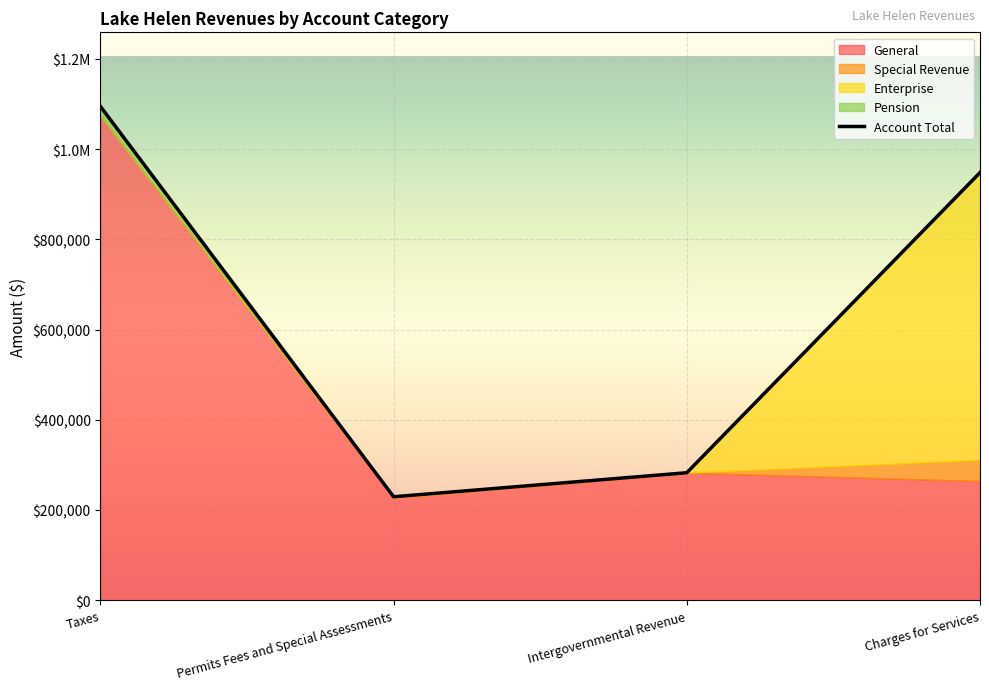

At which label is Account Total closest to 661895?

Charges for Services